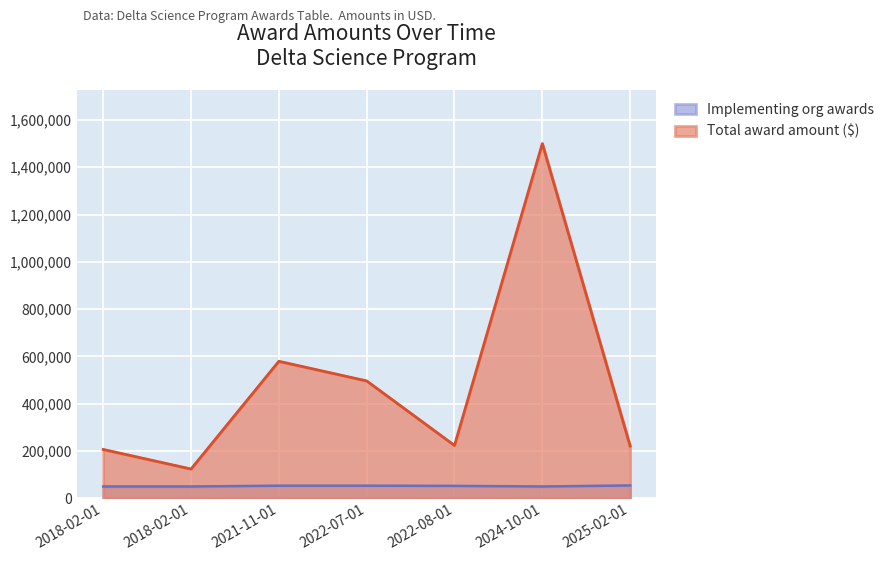

Where does the Total award amount ($) series first go above 223407?

2021-11-01